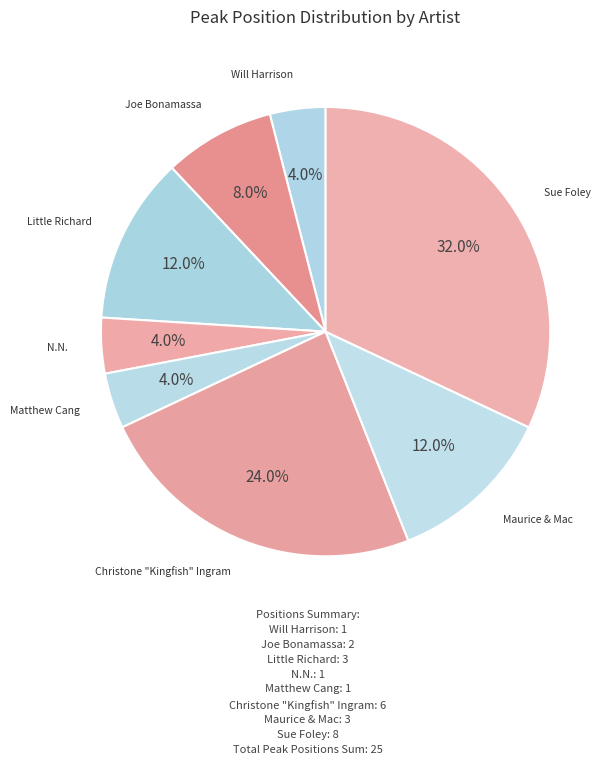

How many slices are in this pie chart?

8